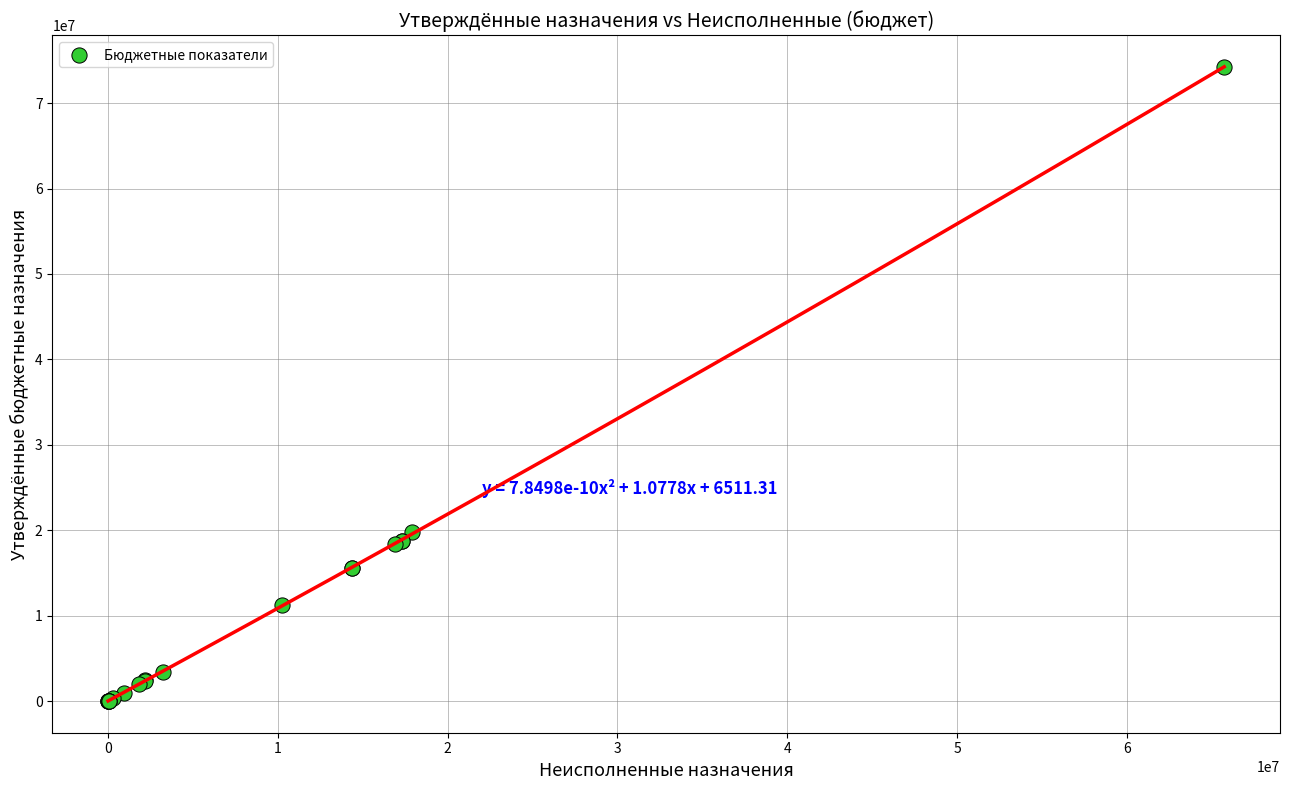

What Y value in the scatter plot is closest to 37126800?

19842000